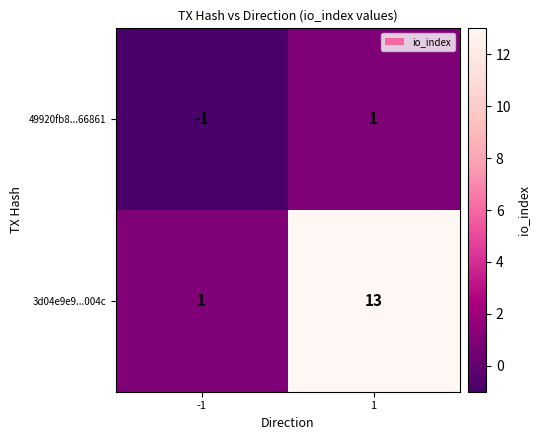

Reading left to right, what are all the values shown in this chart?

49920fb8...66861: -1=-1	1=1
3d04e9e9...004c: -1=1	1=13